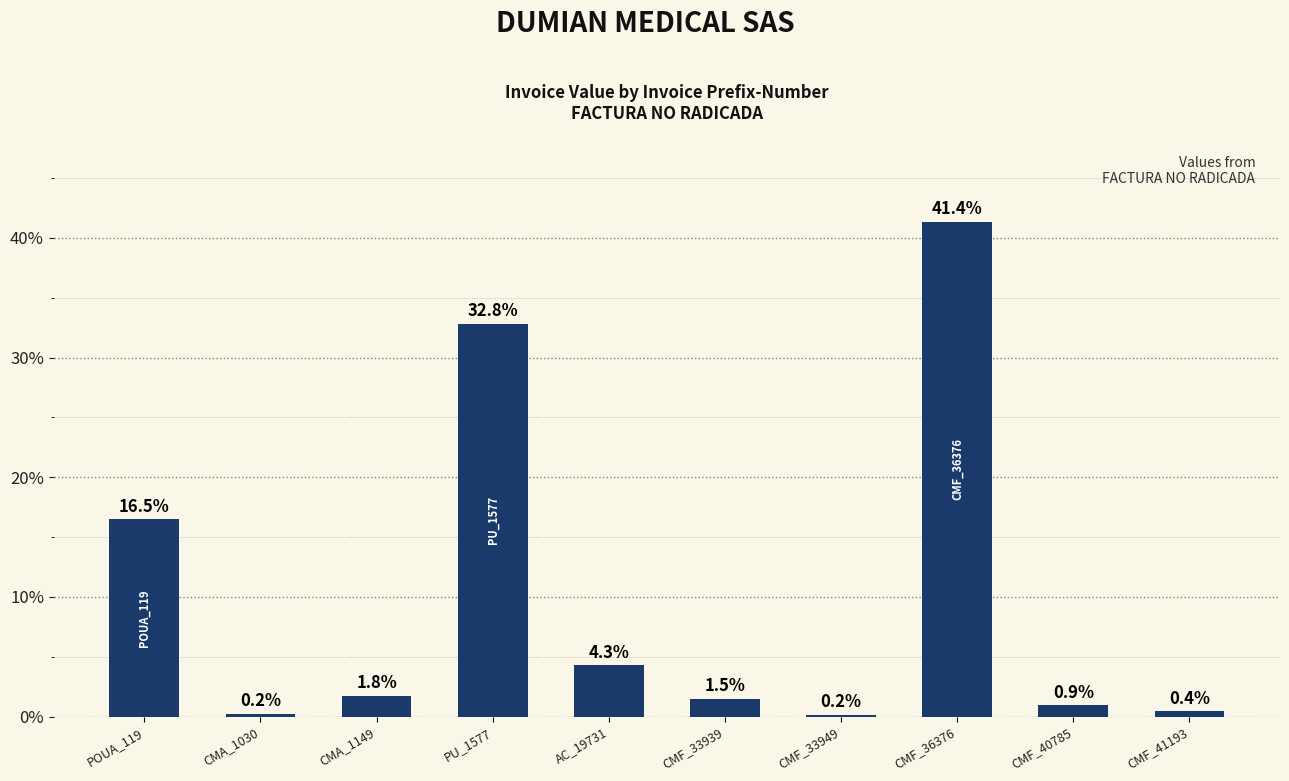

Where is the data nearest to the value 20?

POUA_119